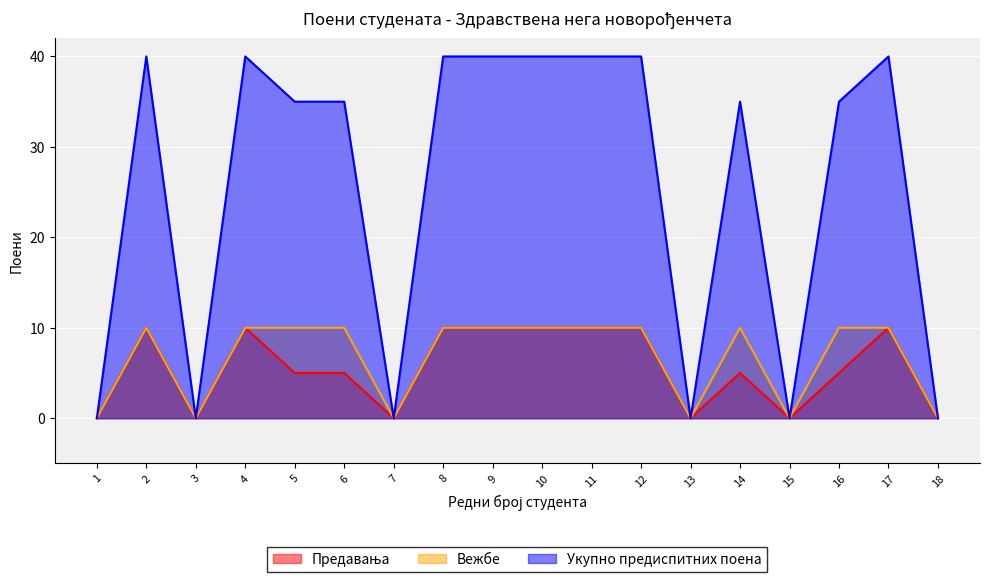

Reading left to right, transcribe all the data shown in this chart.

Предавања: 0	10	0	10	5	5	0	10	10	10	10	10	0	5	0	5	10	0
Вежбе: 0	10	0	10	10	10	0	10	10	10	10	10	0	10	0	10	10	0
Укупно предиспитних поена: 0	40	0	40	35	35	0	40	40	40	40	40	0	35	0	35	40	0